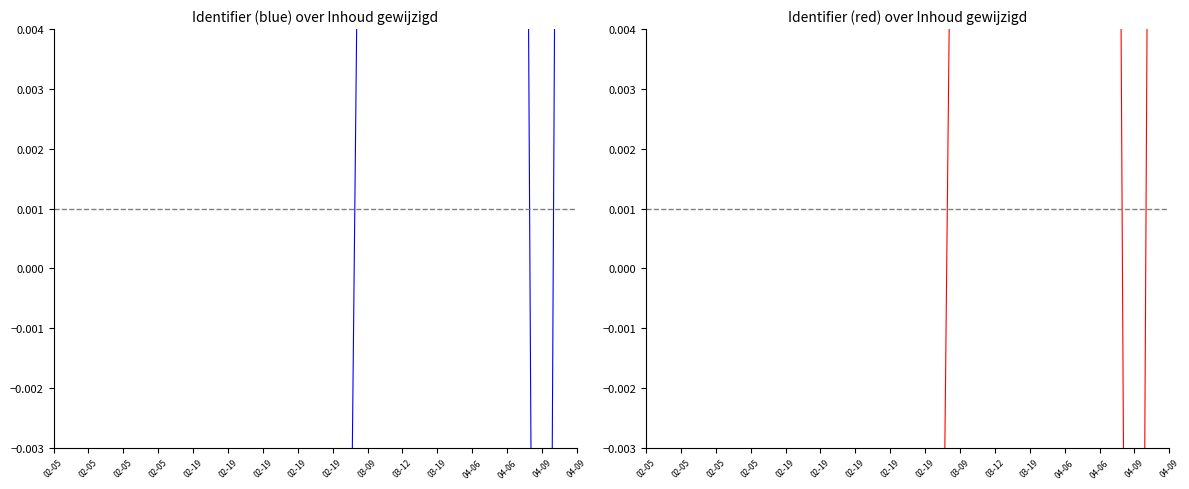

List the labels in order of value, largest first.

04-09, 04-06, 04-06, 03-19, 03-12, 03-09, 02-19, 02-19, 02-19, 02-19, 02-05, 02-05, 02-19, 04-09, 02-05, 02-05